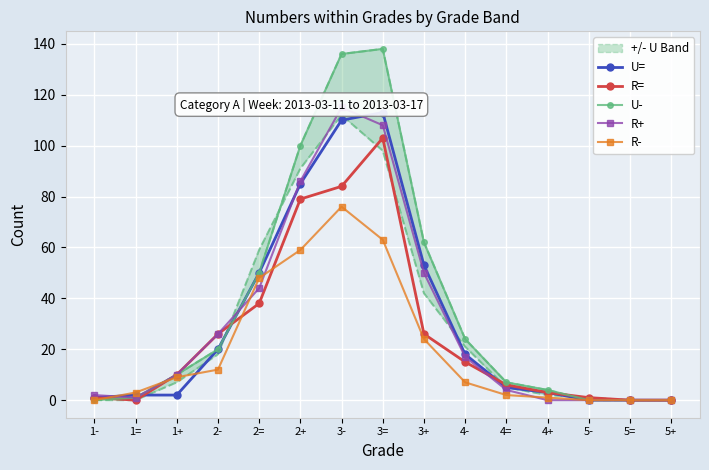

How many lines are shown in the chart?

5